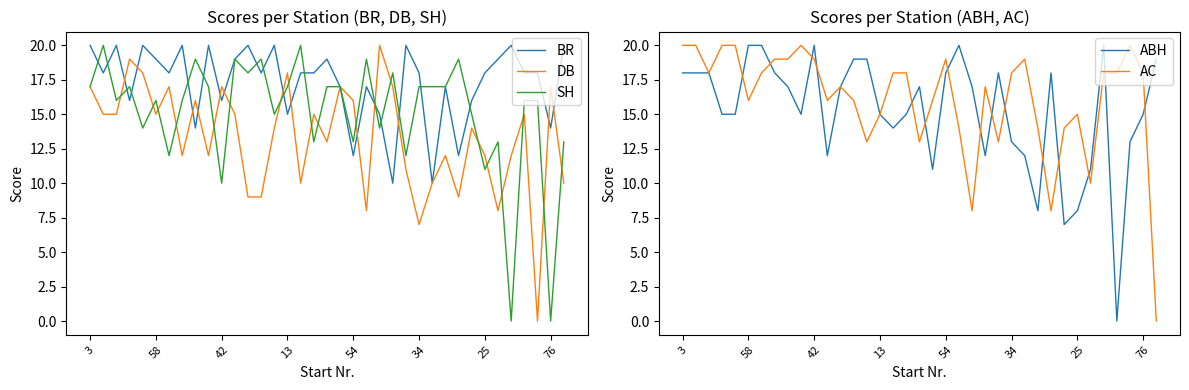

What are all the series names shown in the legend?

BR, DB, SH, ABH, AC